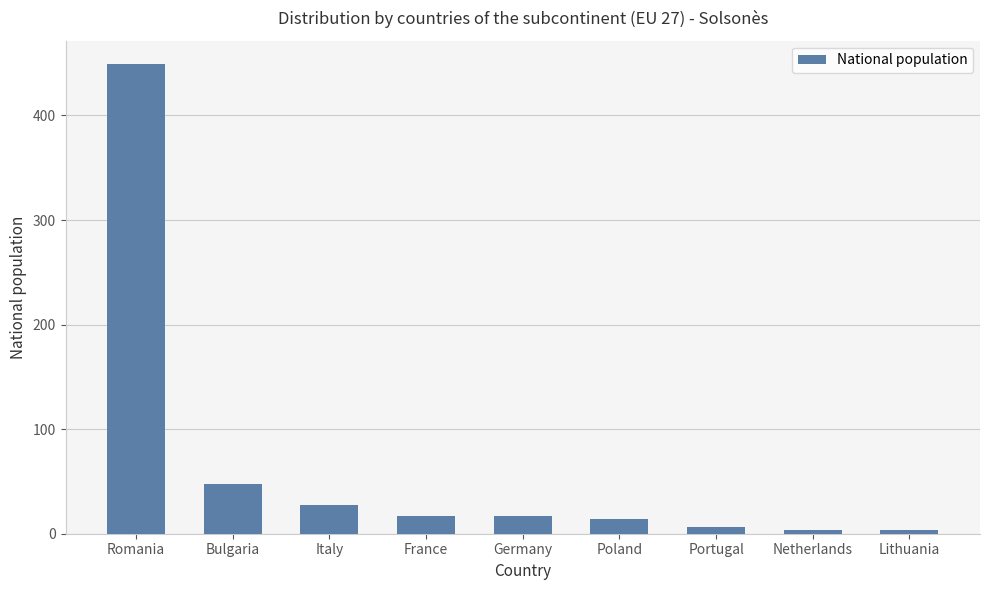

Between Romania and Italy, which is larger?

Romania